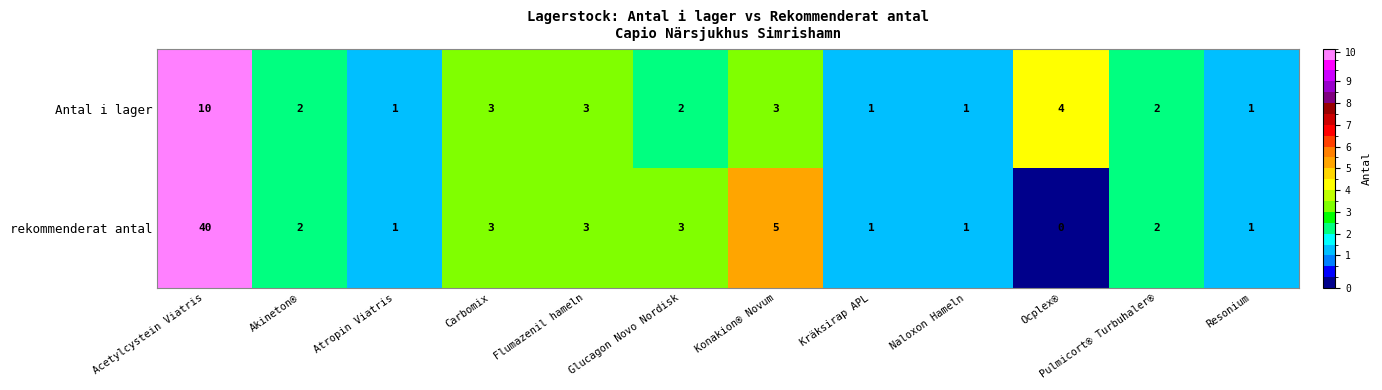

Which series has the widest spread of values?

rekommenderat antal